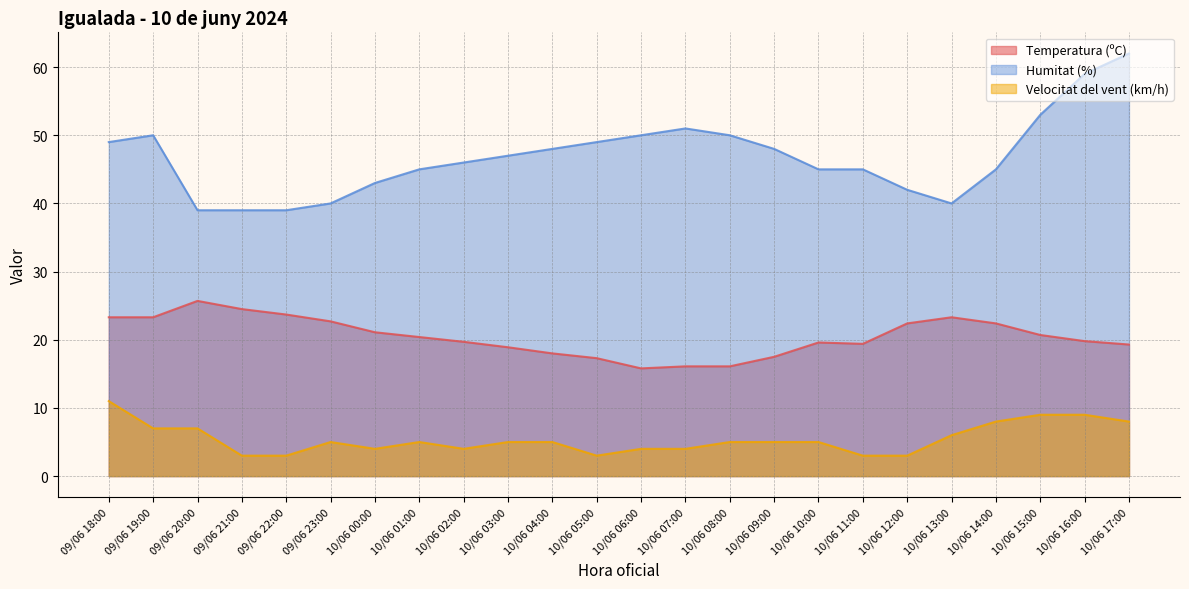

True or false: Temperatura (ºC) and Velocitat del vent (km/h) cross at least once.

False